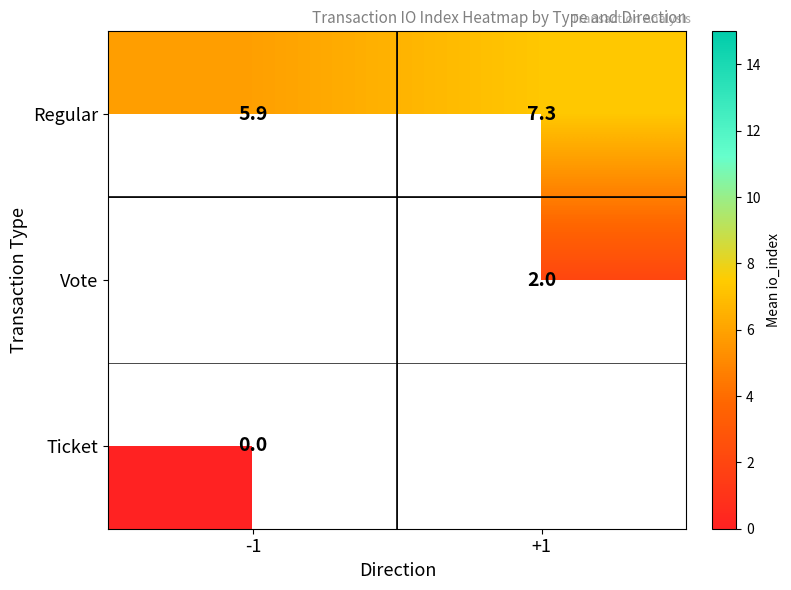

Is the value of Regular at +1 greater than the value of Ticket at -1?

Yes